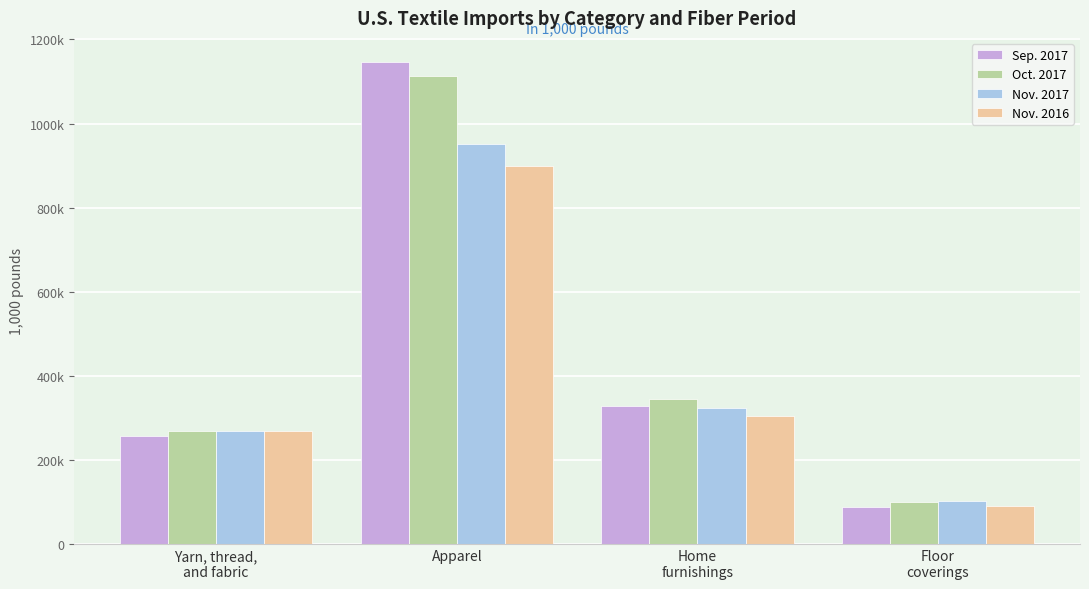

What is the greatest value displayed?

1146476.9